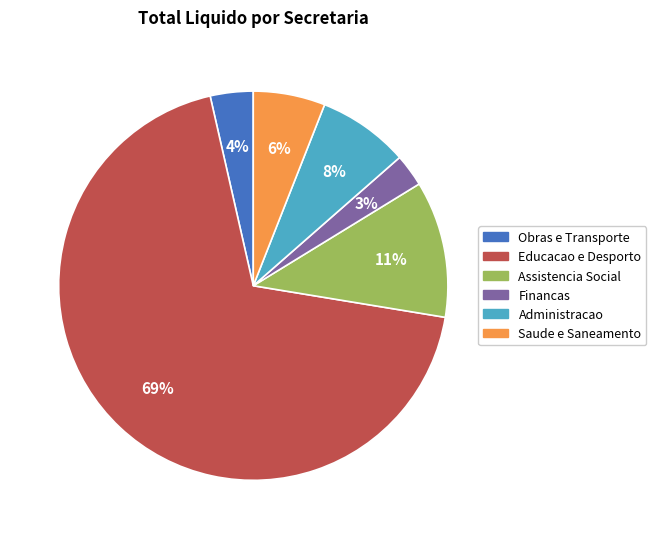

Which slice represents more than half of the pie?

Educacao e Desporto